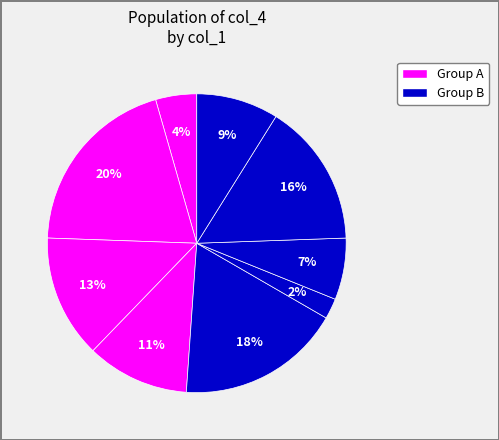

Rank the categories by value from lowest to highest.

7, 9, 2, 3, 8, 1, 6, 5, 4